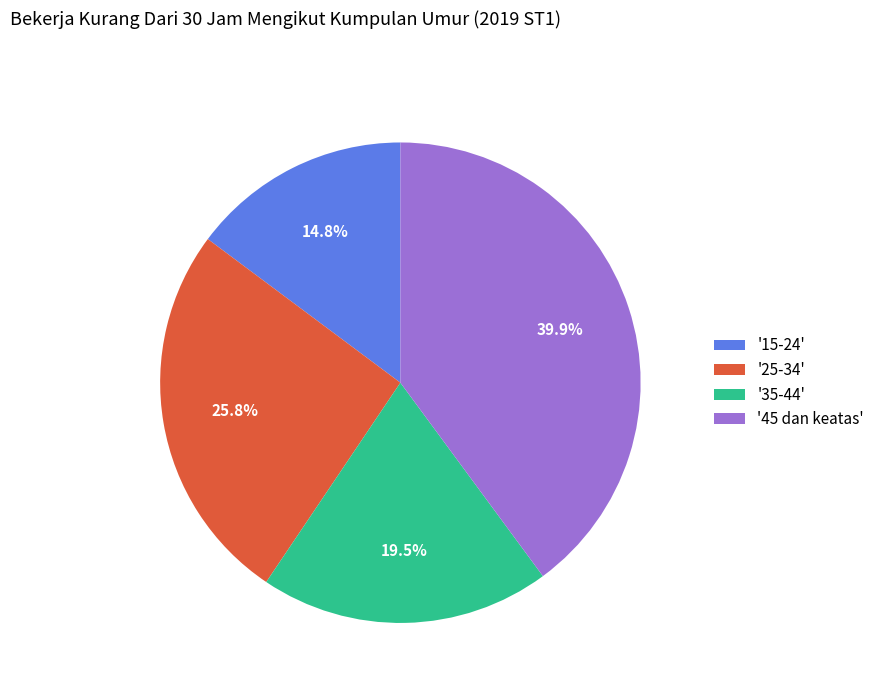

Which slice is the largest?

'45 dan keatas'